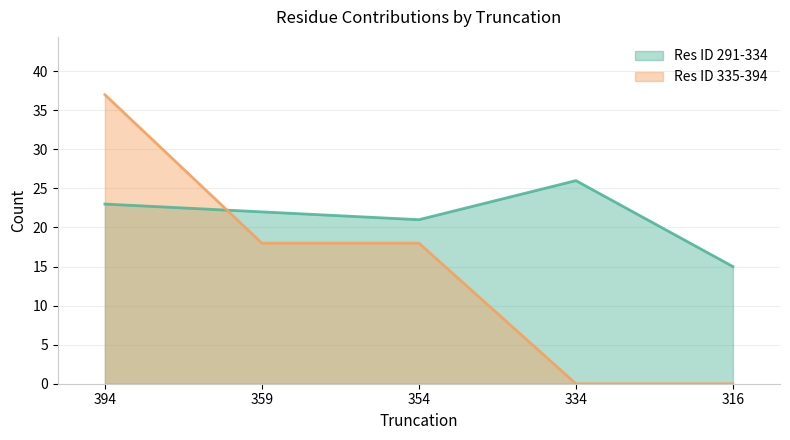

What are all the series names shown in the legend?

Res ID 291-334, Res ID 335-394